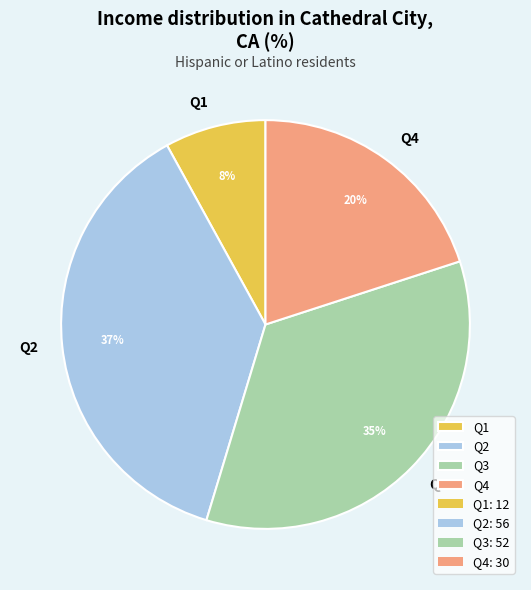

True or false: Q3 accounts for 21% of the total.

False